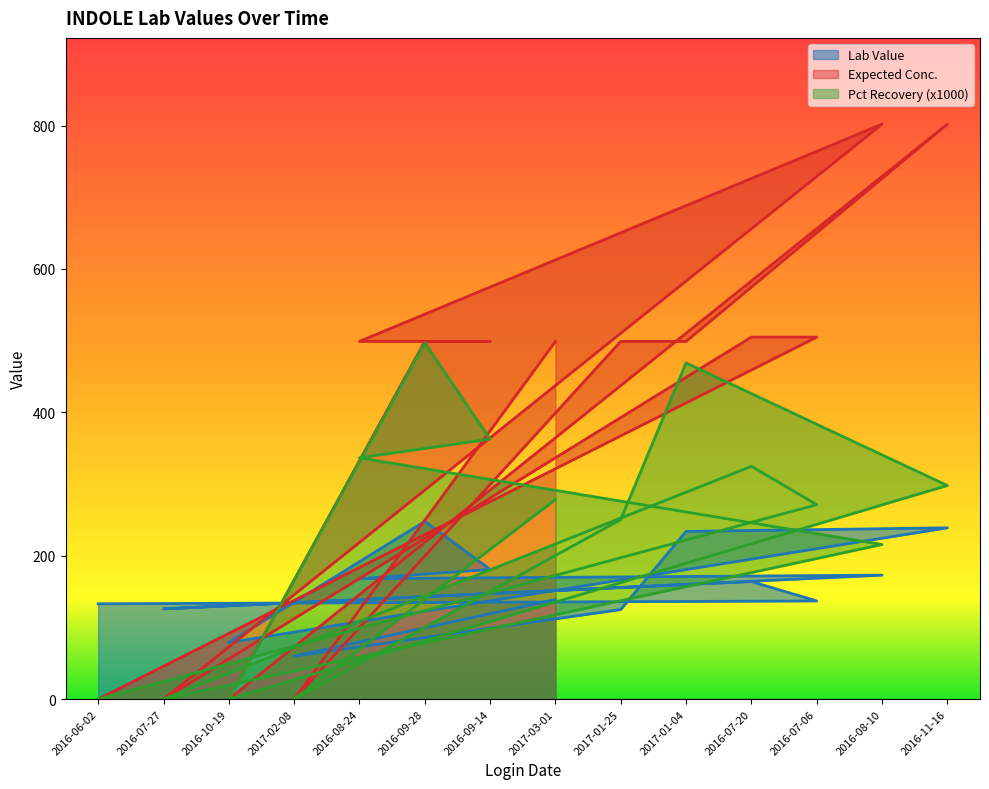

What is the label of the 2nd point from the right?

2016-08-10